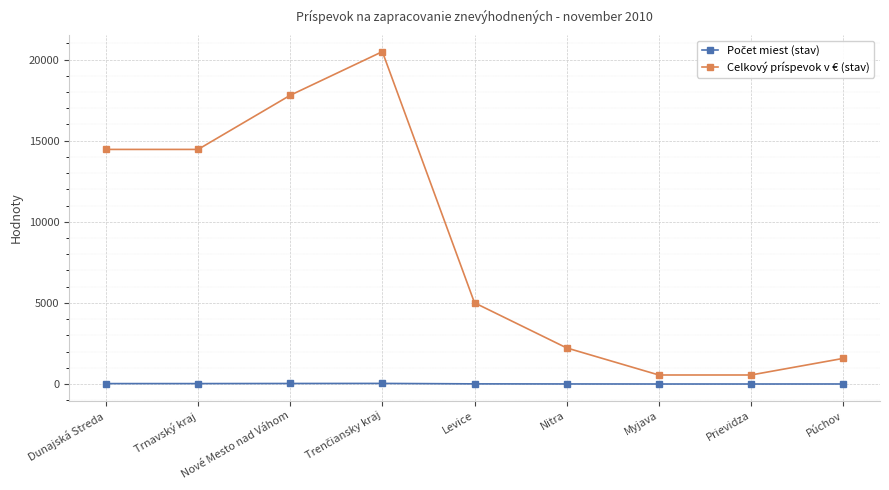

Is it true that Celkový príspevok v € (stav) equals 5746.0 at Nové Mesto nad Váhom?

False